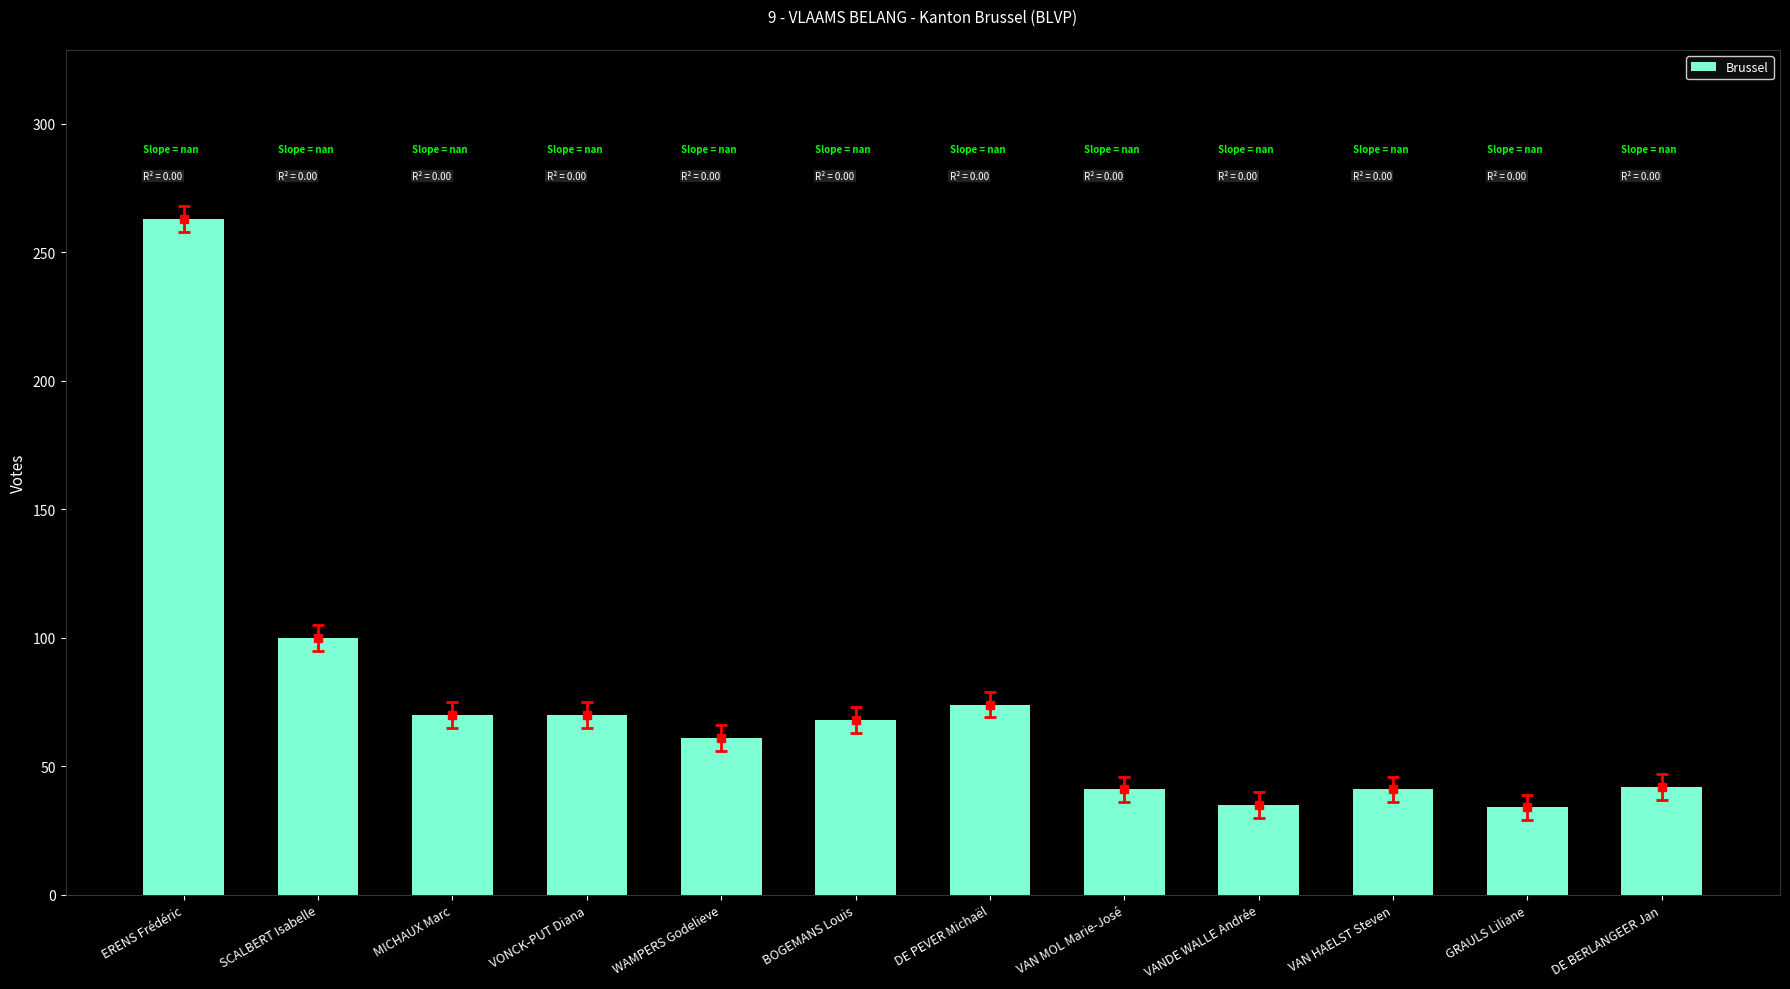

What is the label of the 4th bar from the left?

VONCK-PUT Diana